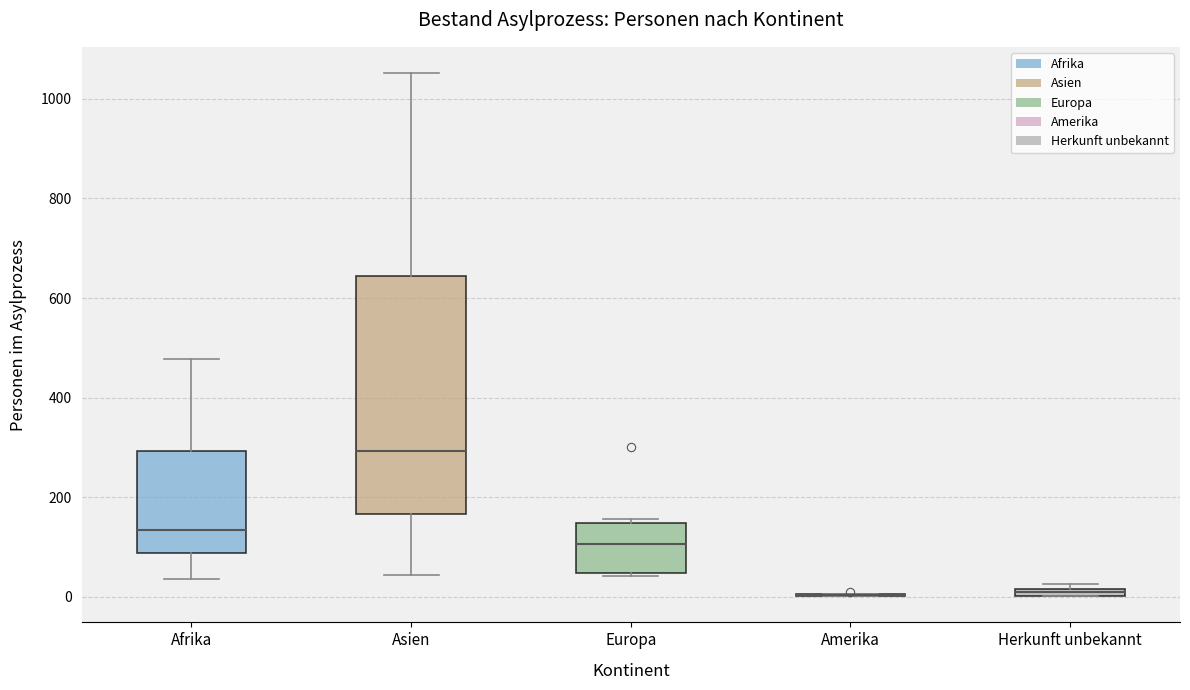

Comparing the boxes themselves (not the whiskers), which one is the tallest?

Asien